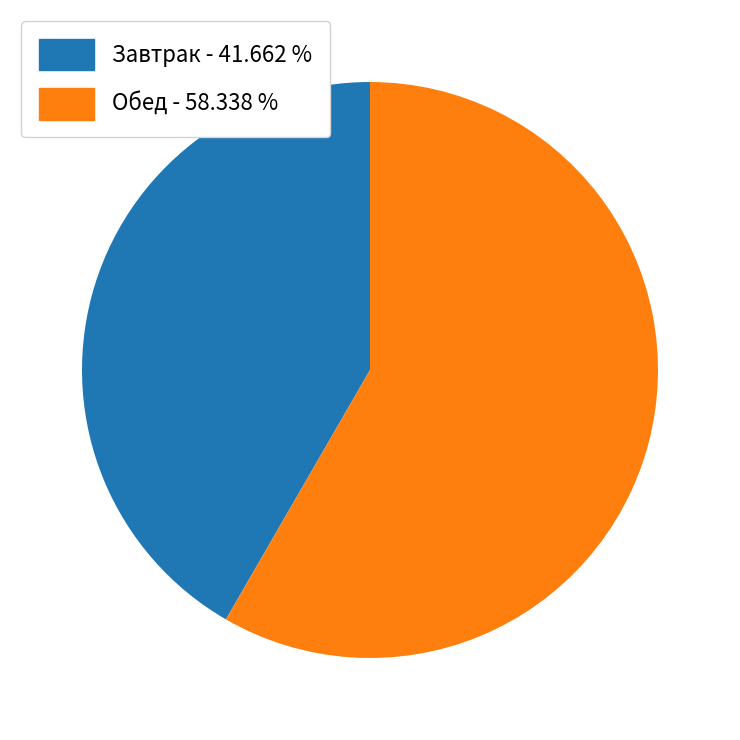

Does any single category account for the majority?

Yes